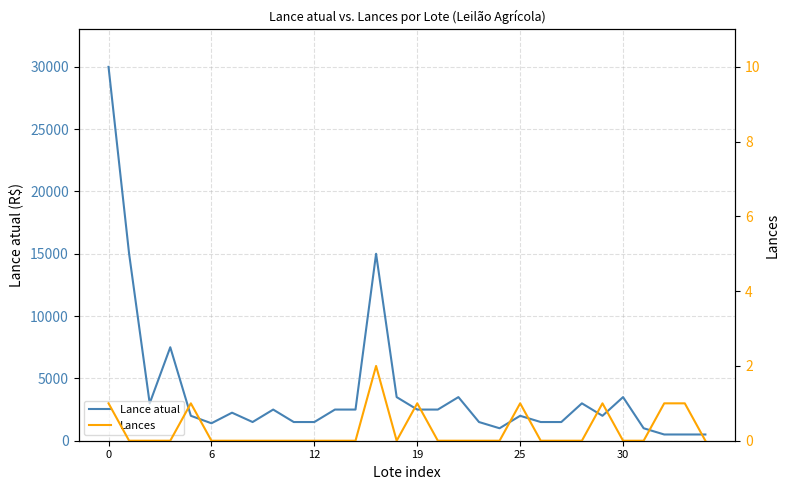

How many distinct data groups are displayed?

2